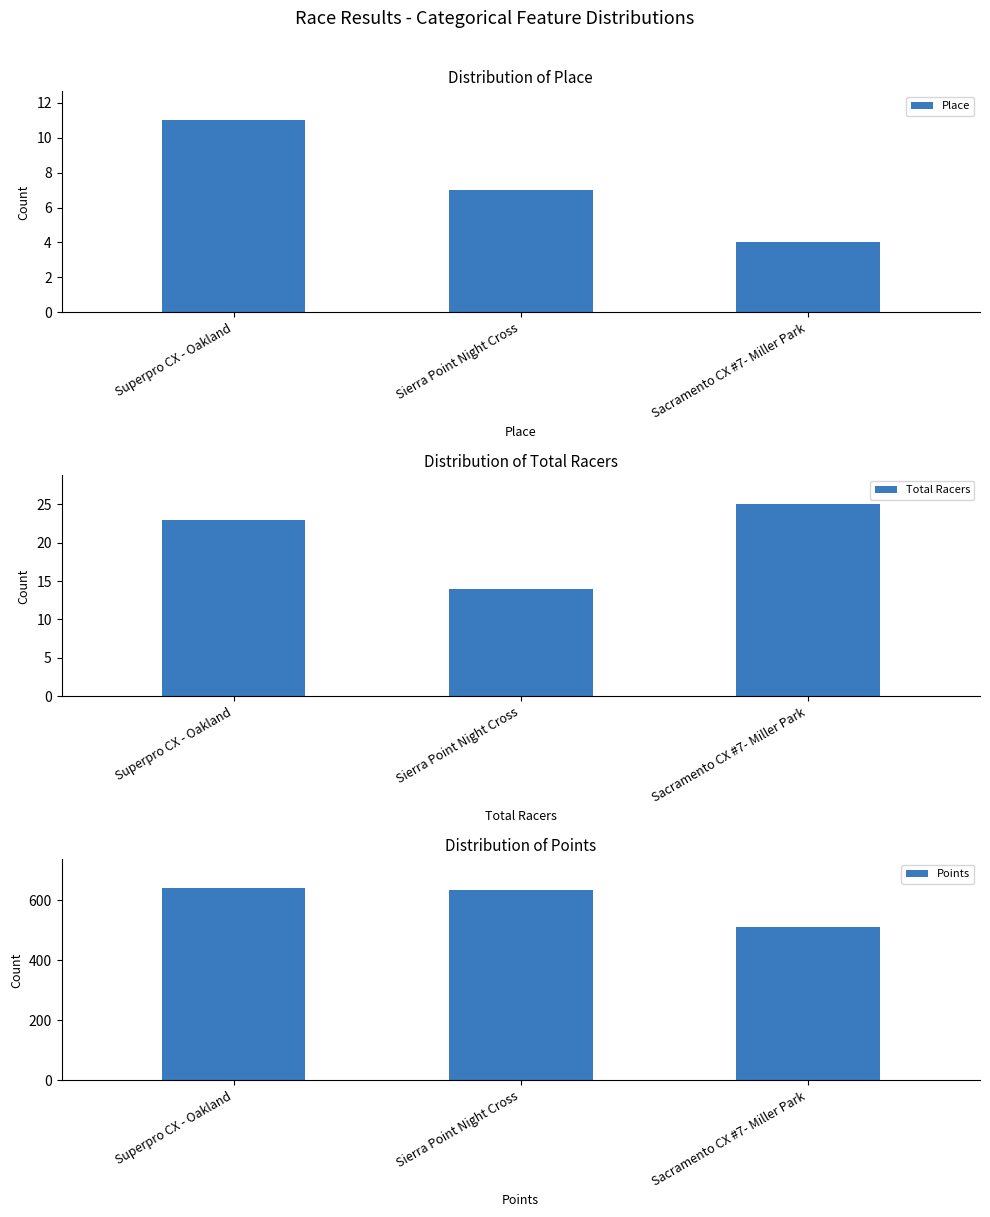

How many Total Racers values are between 14 and 25?

3